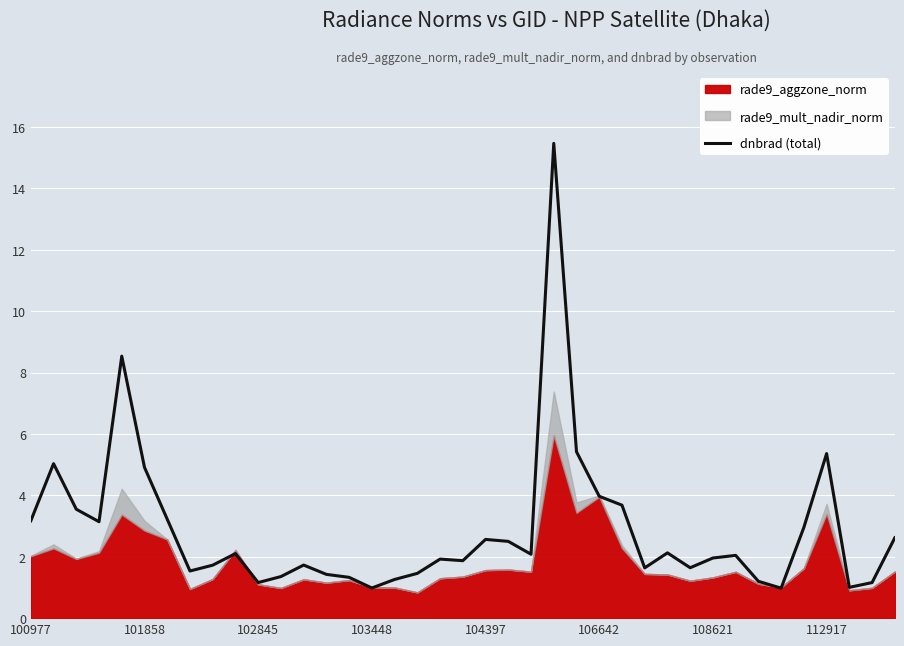

Which has a higher value, 38 or 34?

34